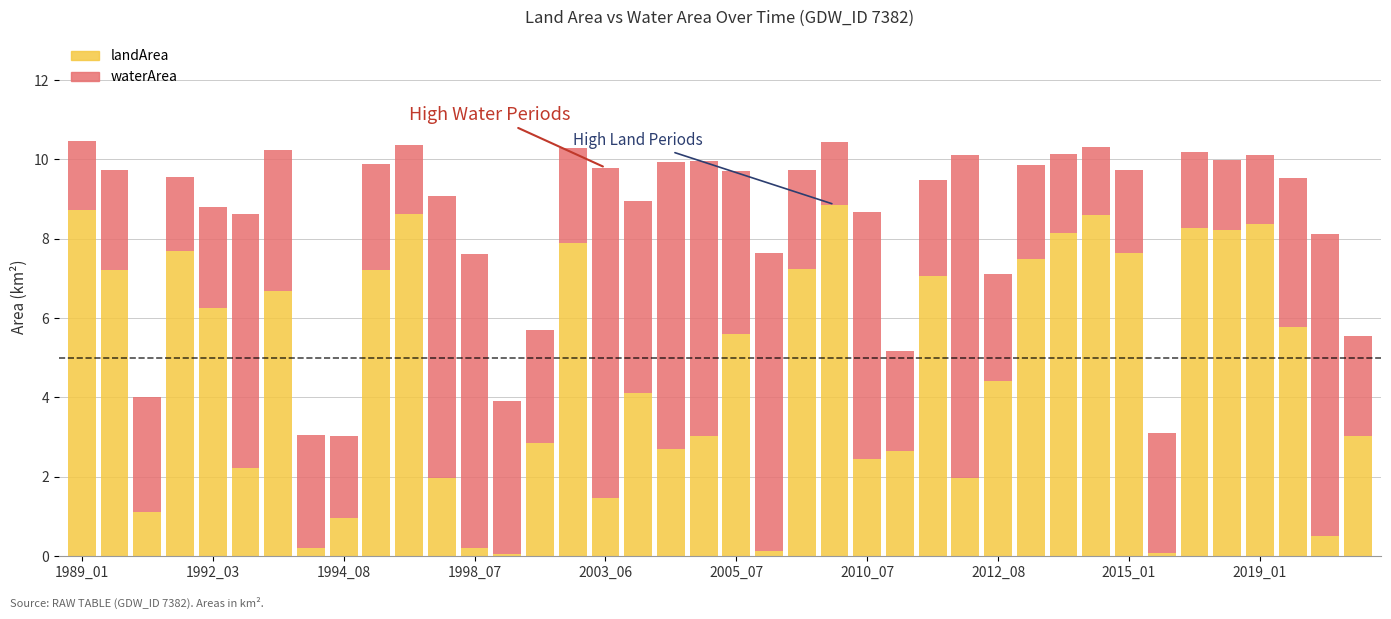

What is the sum of all landArea values?

187.6